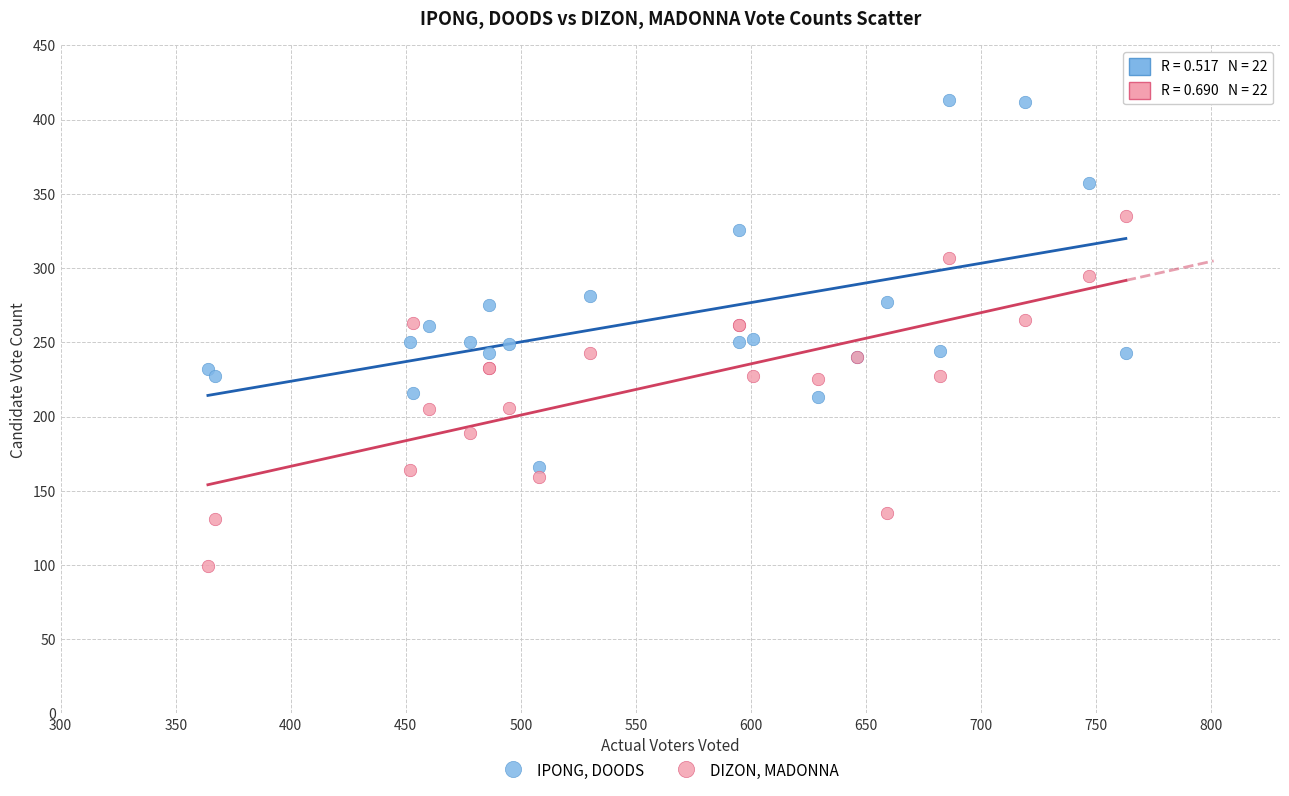

Which series has the largest Y range (max minus min)?

IPONG, DOODS